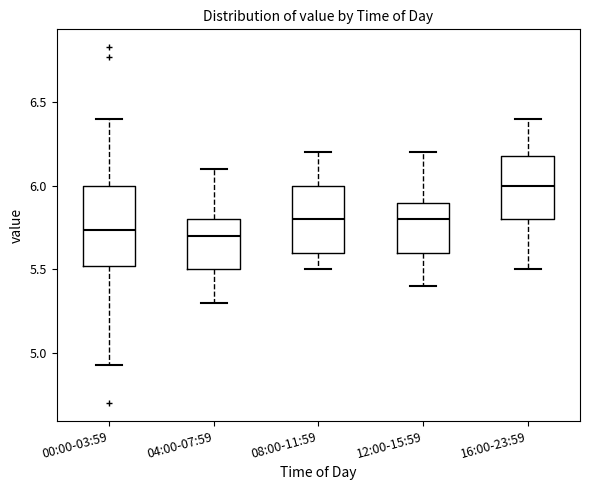

Reading left to right, transcribe this box plot: for each box, give where its median line is, the range the box spans, and where its two whiskers end, as read against the y-axis. The values are not printed on the chart, so give them approximately, as read against the axis.

00:00-03:59: median 5.75, box 5.50 to 6.00, whiskers 4.95 to 6.40
04:00-07:59: median 5.70, box 5.50 to 5.80, whiskers 5.30 to 6.10
08:00-11:59: median 5.80, box 5.60 to 6.00, whiskers 5.50 to 6.20
12:00-15:59: median 5.80, box 5.60 to 5.90, whiskers 5.40 to 6.20
16:00-23:59: median 6.00, box 5.80 to 6.20, whiskers 5.50 to 6.40